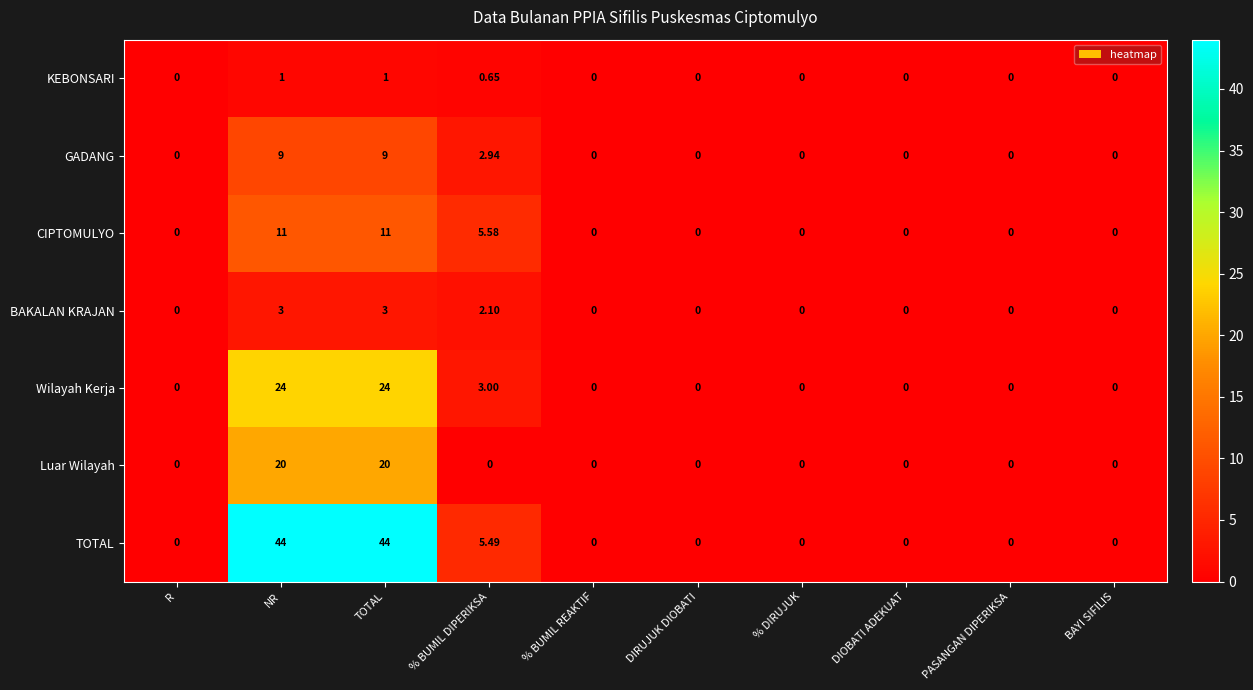

Which series has the widest spread of values?

TOTAL